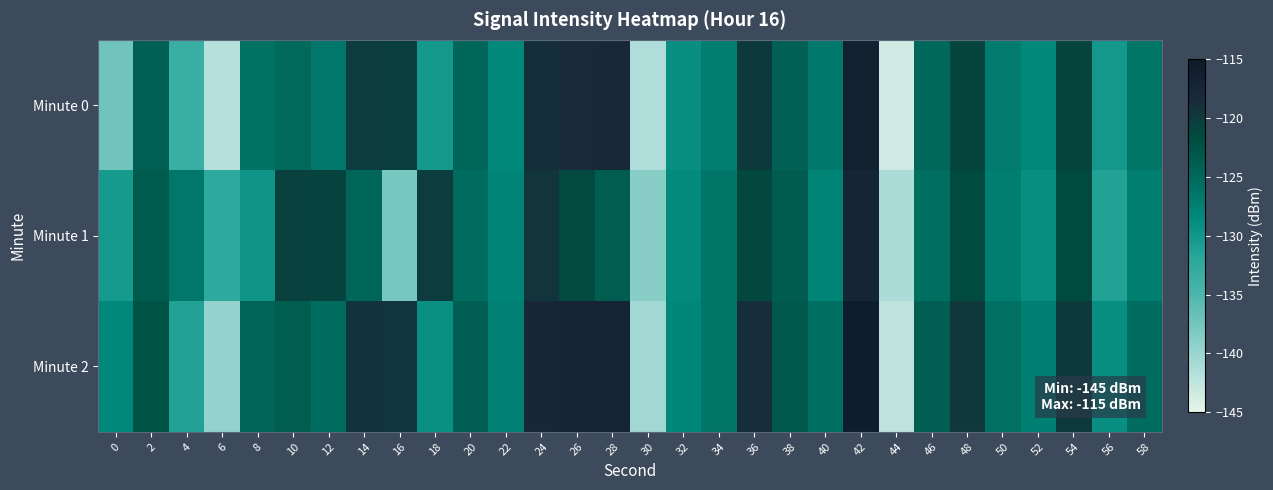

Count the number of categories in the chart.

30